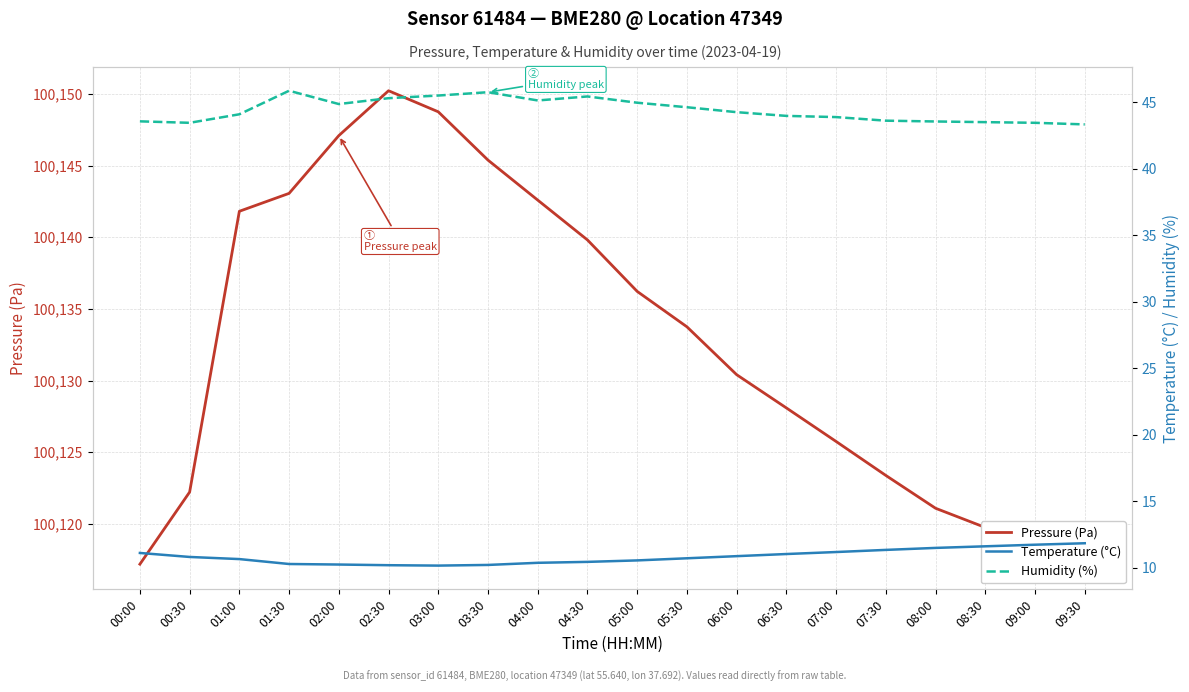

At 05:30, list the series in order from smallest to largest.

Temperature (°C), Humidity (%), Pressure (Pa)